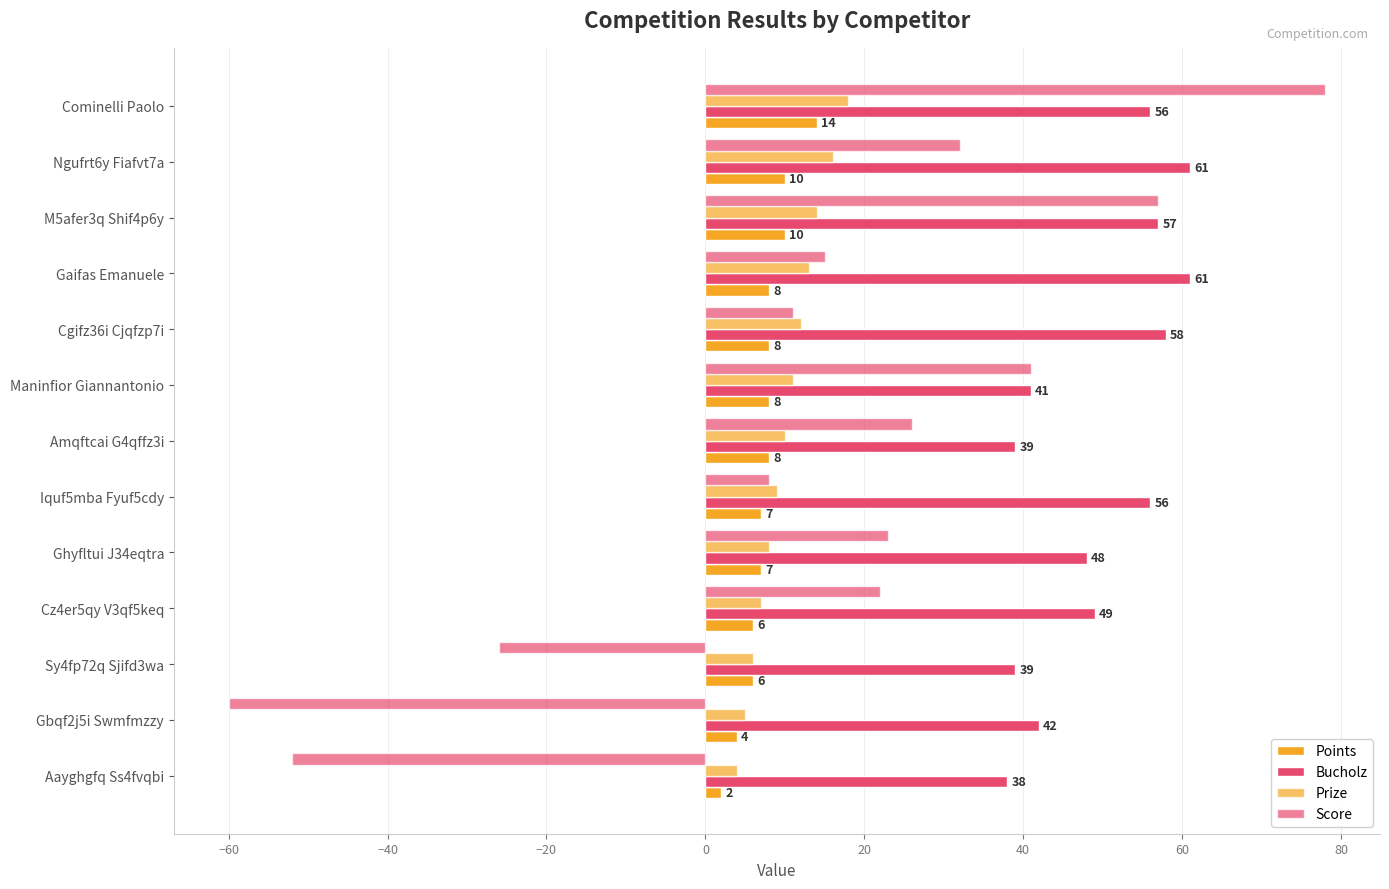

What is the average value of the Points series?

8